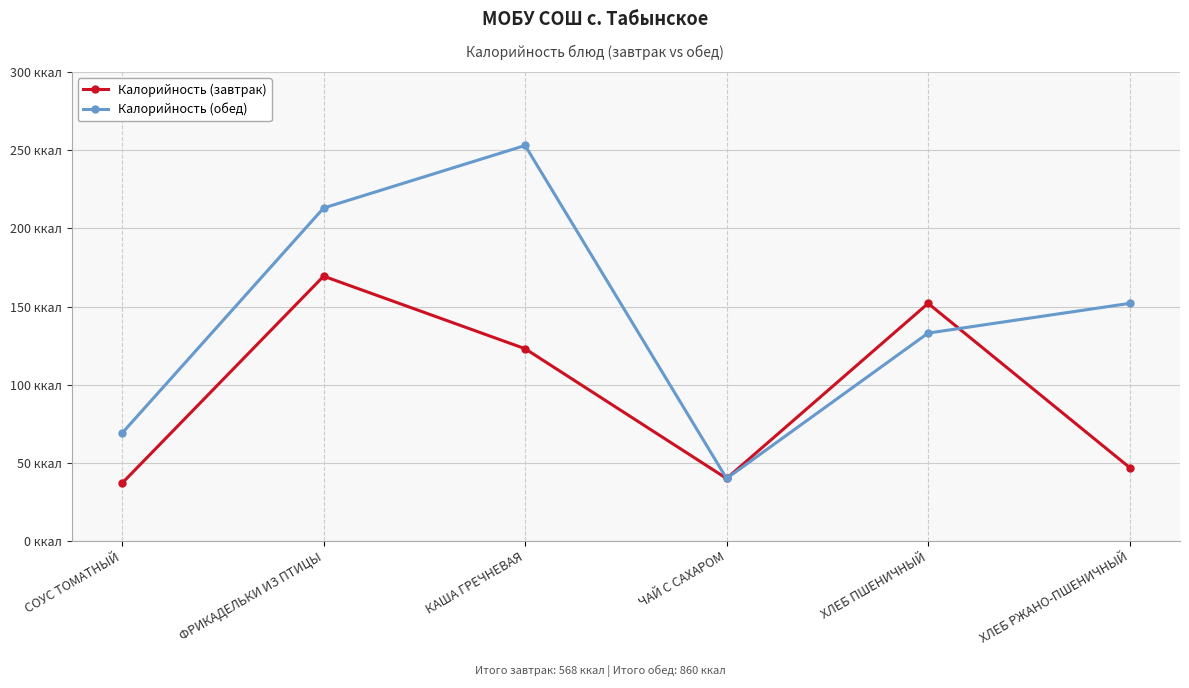

At which label does Калорийность (завтрак) reach its minimum?

СОУС ТОМАТНЫЙ